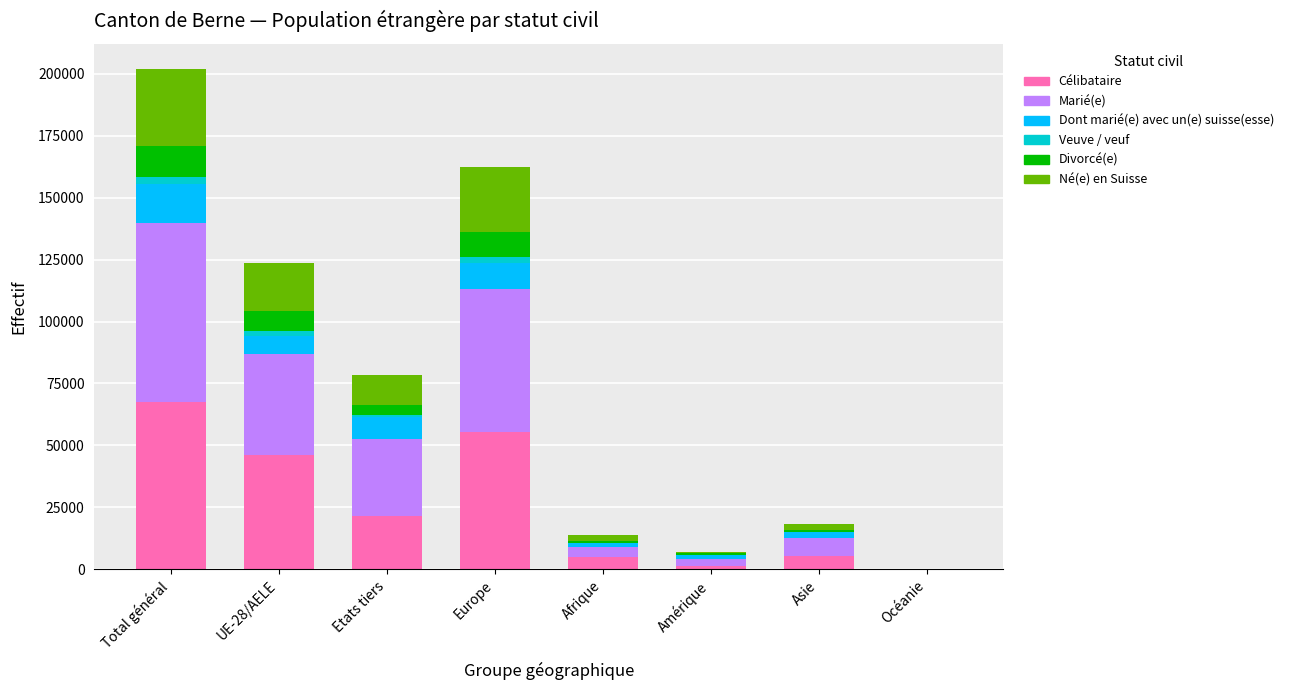

Does the chart contain stacked bars?

Yes